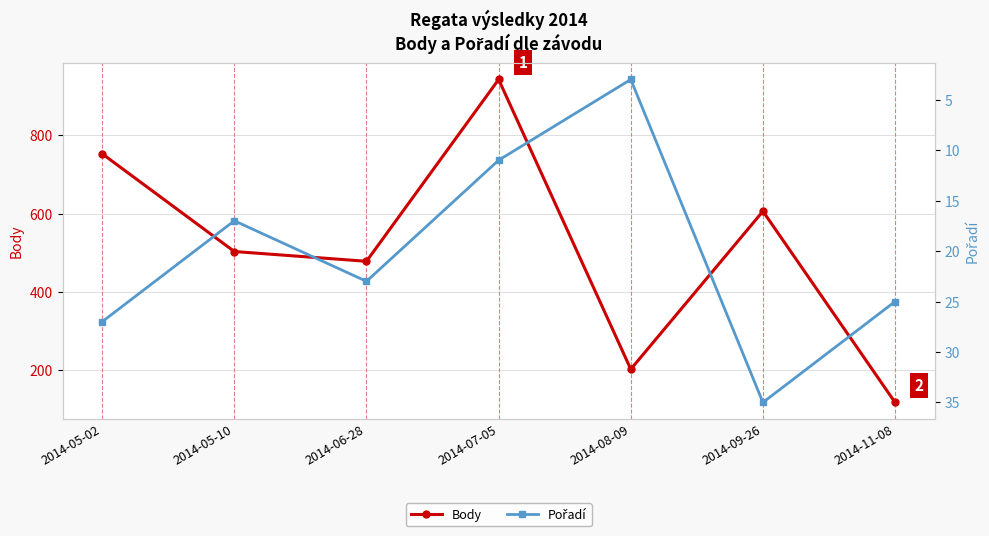

True or false: Pořadí and Body cross at least once.

False